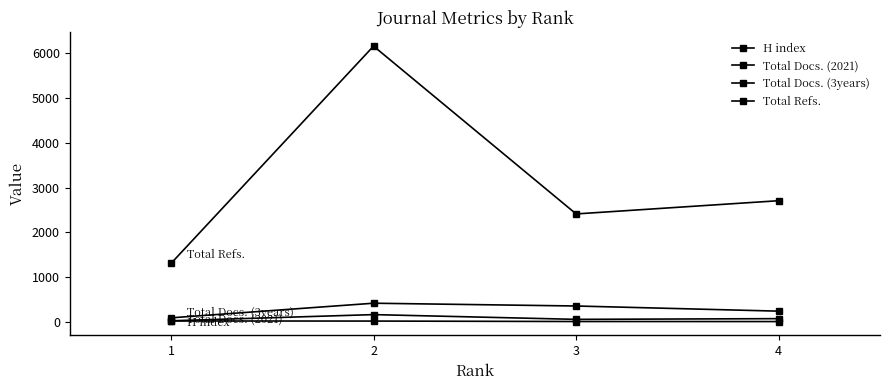

Reading right to left, what are all the values shown in this chart?

H index: 4=13	3=14	2=24	1=26
Total Docs. (2021): 4=78	3=62	2=168	1=30
Total Docs. (3years): 4=245	3=360	2=422	1=96
Total Refs.: 4=2708	3=2413	2=6155	1=1308